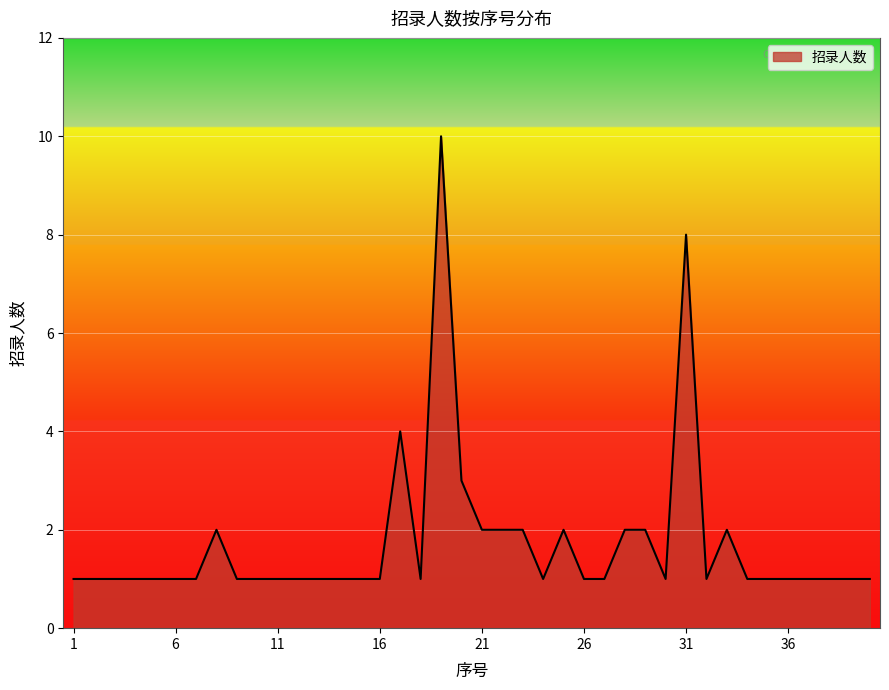

What is the difference between the maximum and minimum values?

9